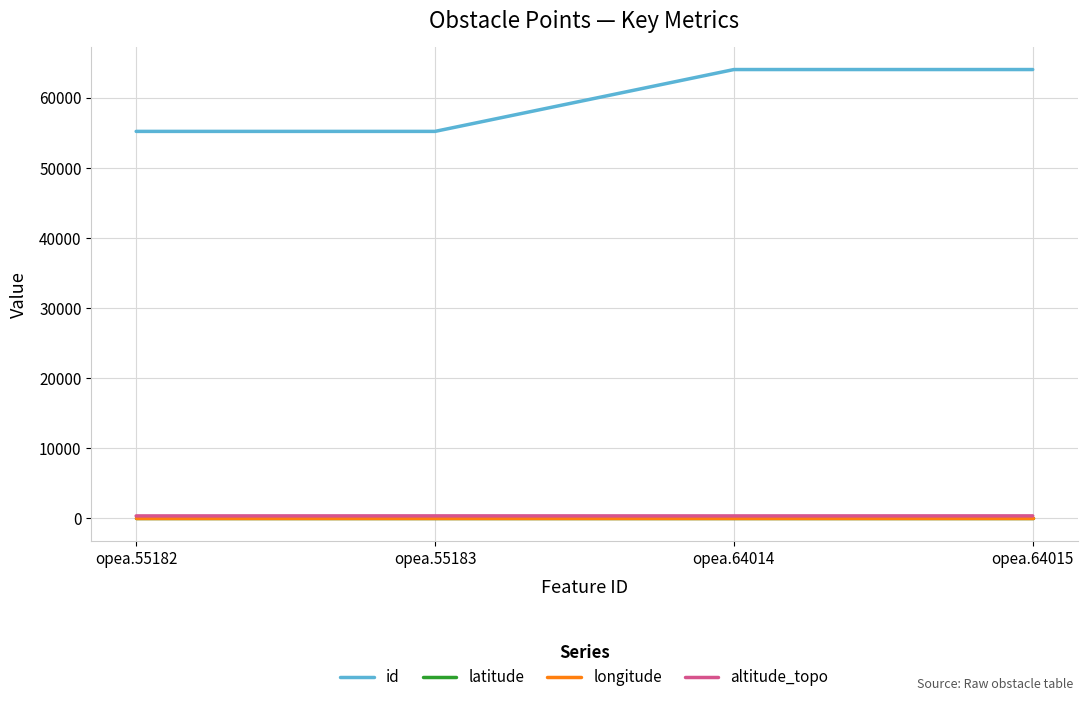

True or false: latitude and id cross at least once.

False